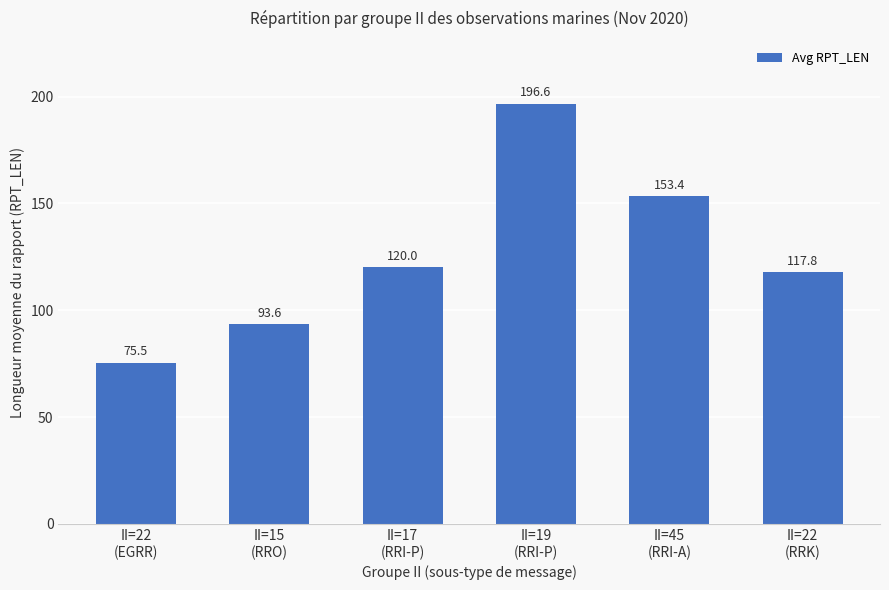

The chart shows a value of 93.6 at II=15
(RRO). True or false?

True